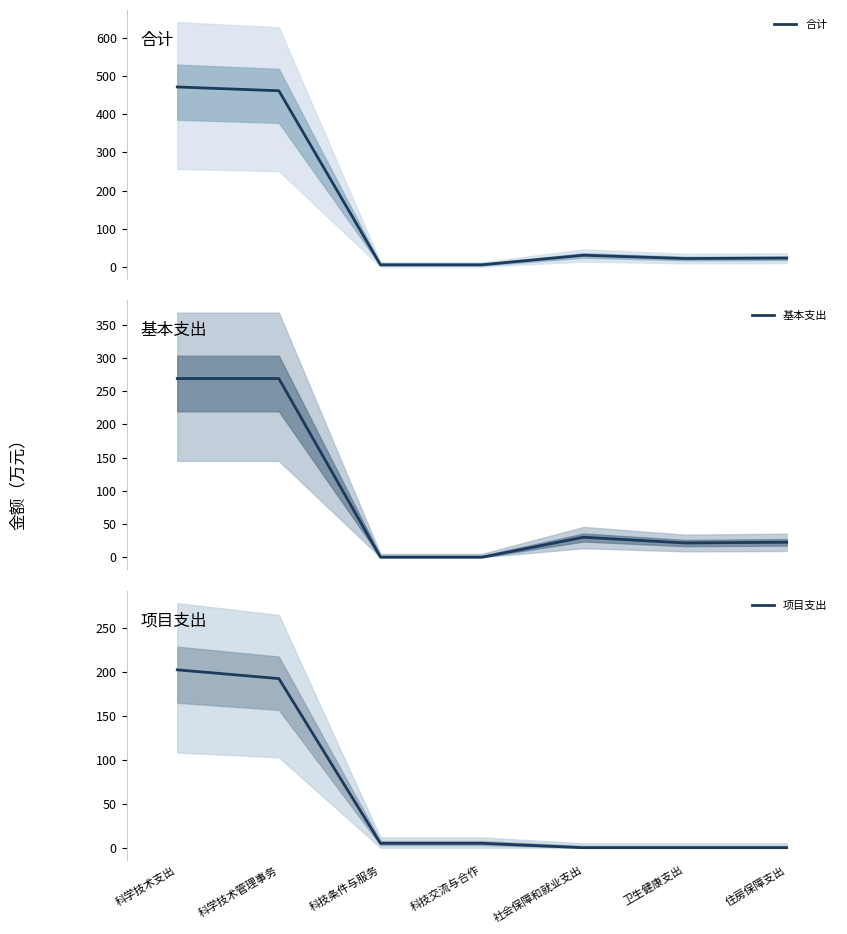

At which category is the sum across all series the highest?

科学技术支出